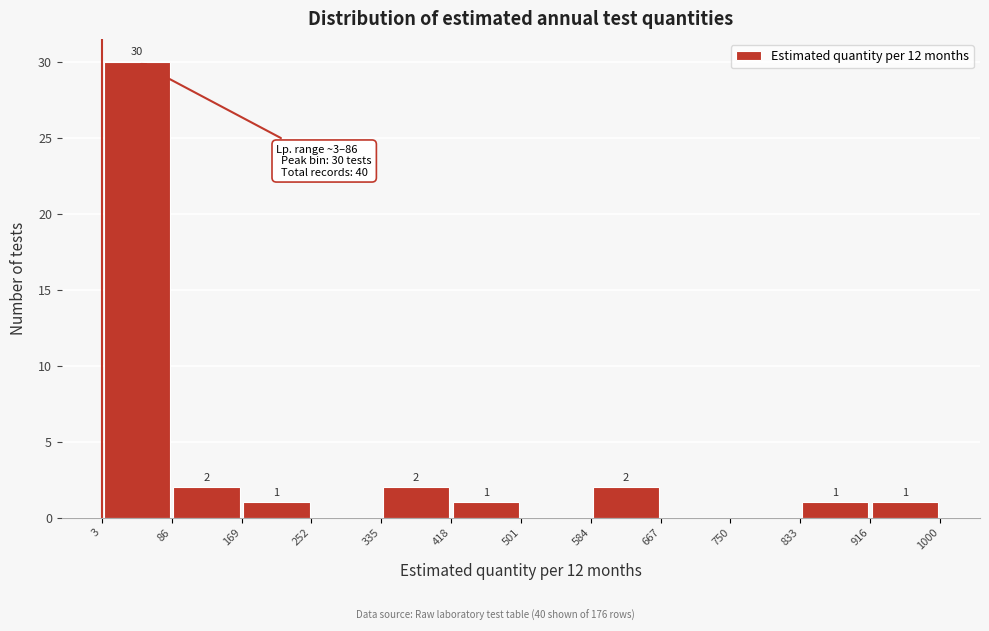

Which range on the x-axis has the tallest bar?

3 to 86